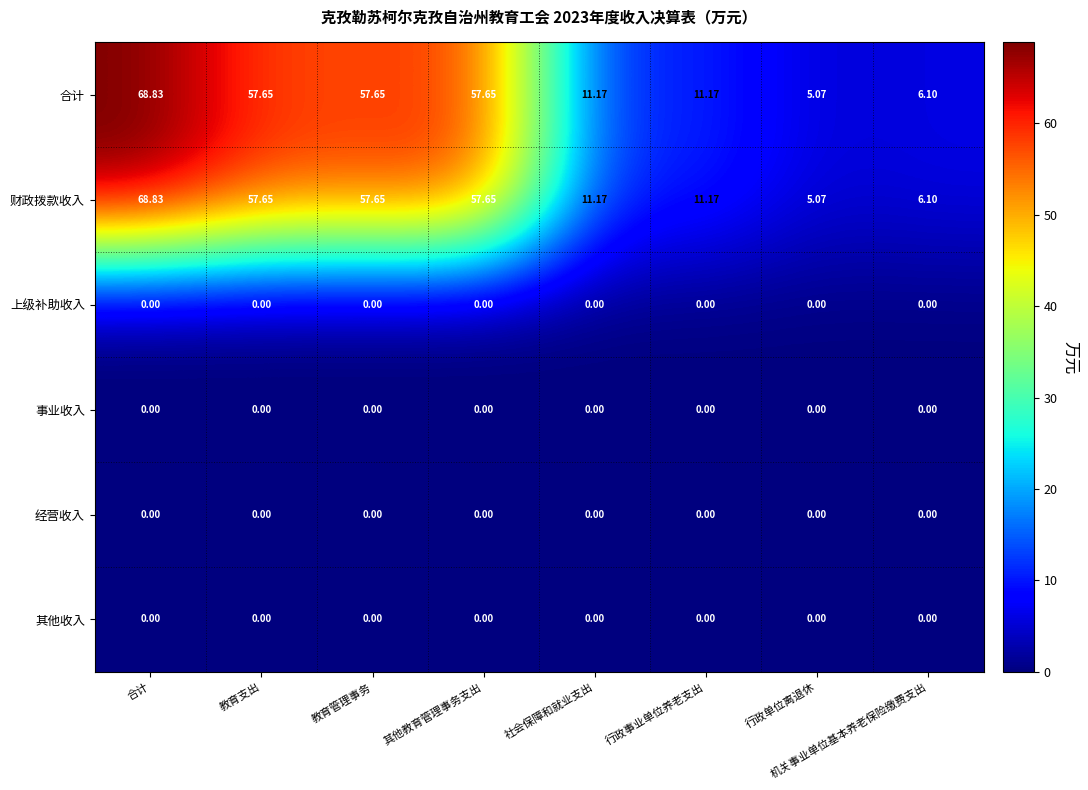

At which label does 财政拨款收入 first exceed 57?

合计